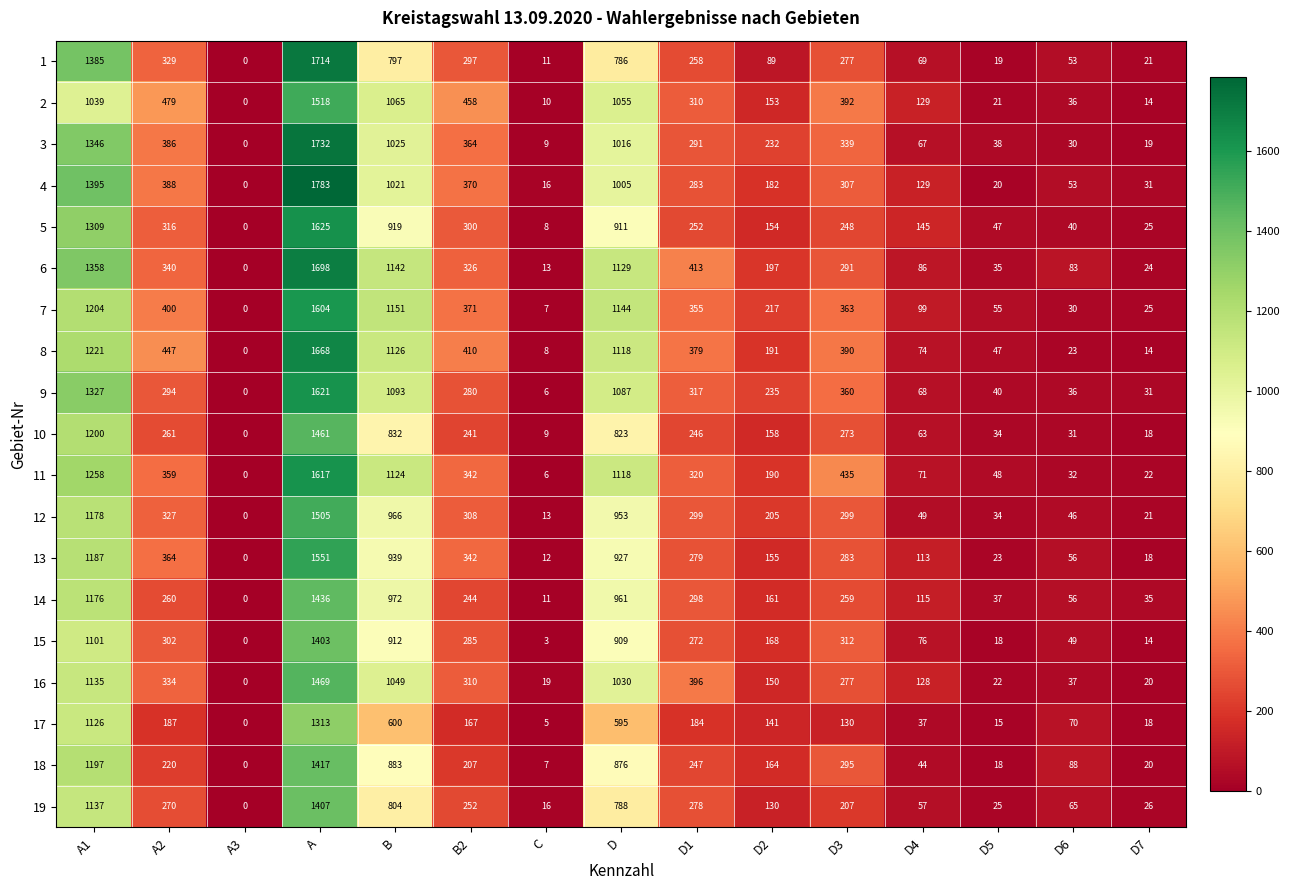

What is the total value across all series at D1?

5677